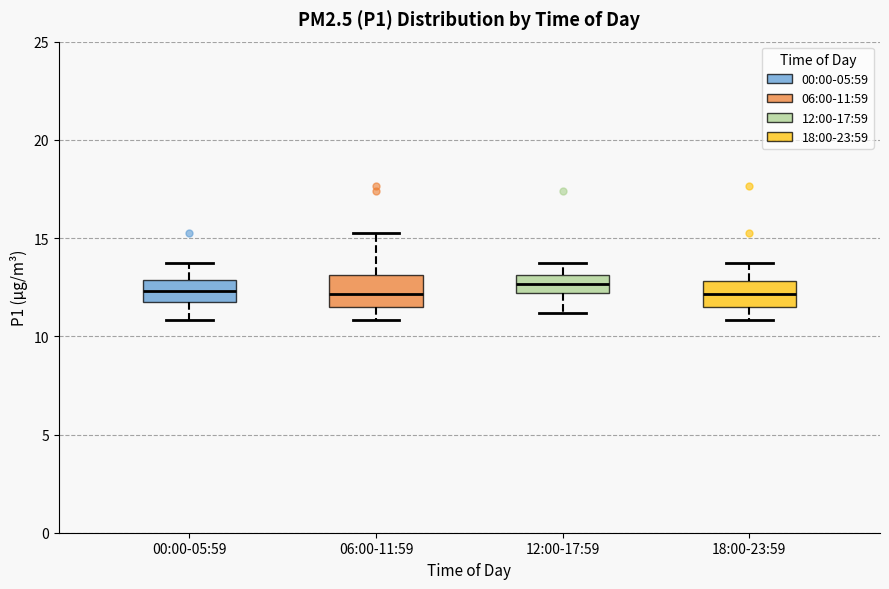

Reading left to right, read every box against the y-axis: the position of its median line, the range the box covers, and the ends of its whiskers. The values are not printed on the chart, so give them approximately, as read against the axis.

00:00-05:59: median 12.5, box 12.0 to 13.0, whiskers 11.0 to 14.0
06:00-11:59: median 12.0, box 11.5 to 13.0, whiskers 11.0 to 15.5
12:00-17:59: median 12.5, box 12.0 to 13.0, whiskers 11.0 to 14.0
18:00-23:59: median 12.0, box 11.5 to 13.0, whiskers 11.0 to 14.0